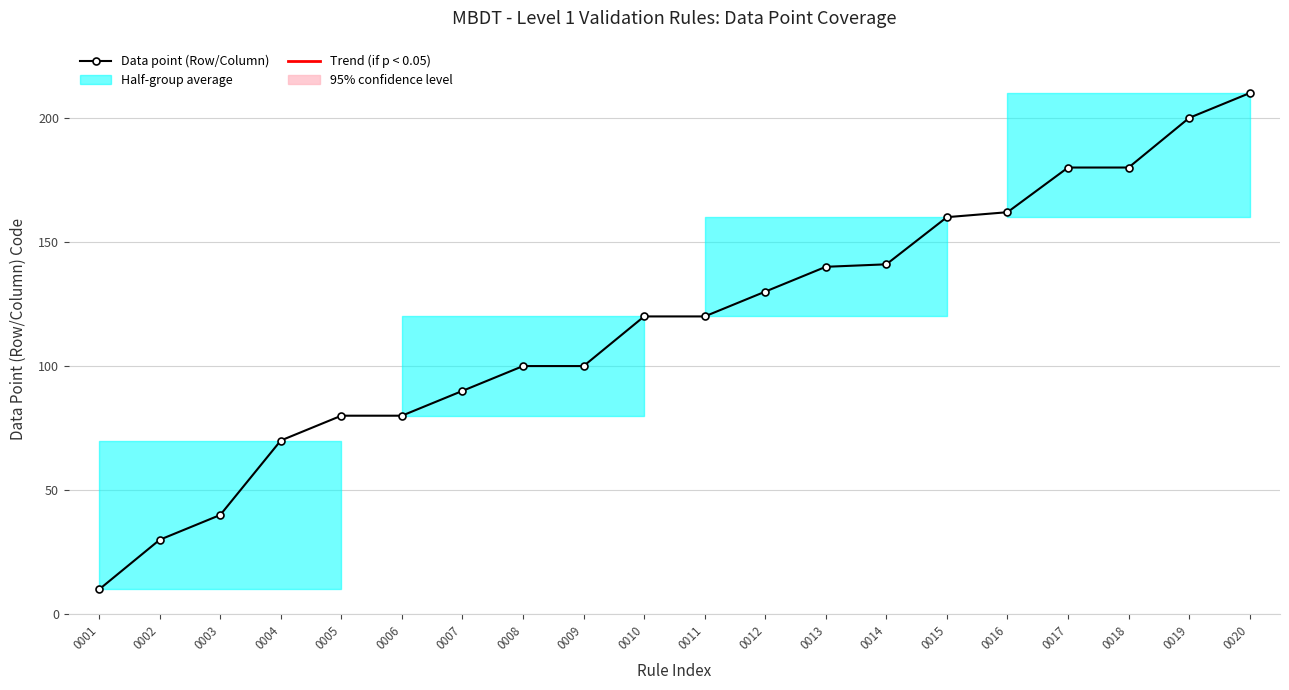

True or false: the data shows 162 at 0016.

True